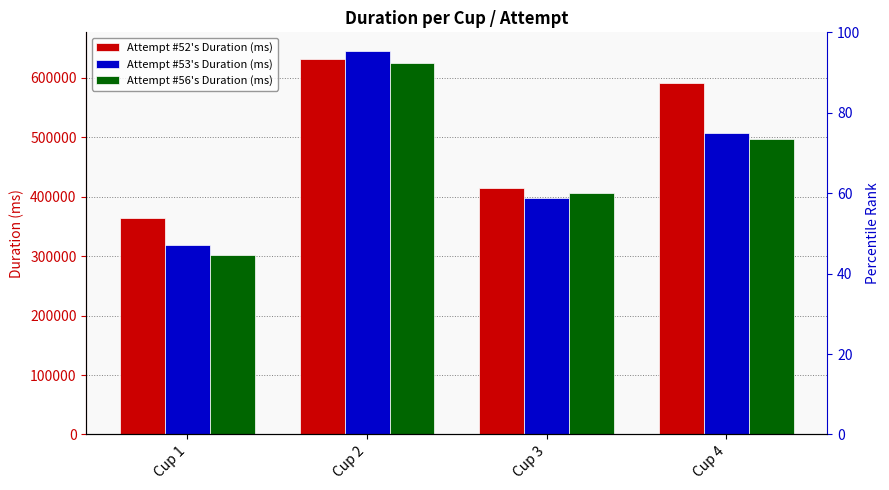

Reading right to left, transcribe all the data shown in this chart.

Attempt #52's Duration (ms): 590734	413978	632165	363461
Attempt #53's Duration (ms): 507613	398120	643989	318029
Attempt #56's Duration (ms): 496637	405447	624884	302046